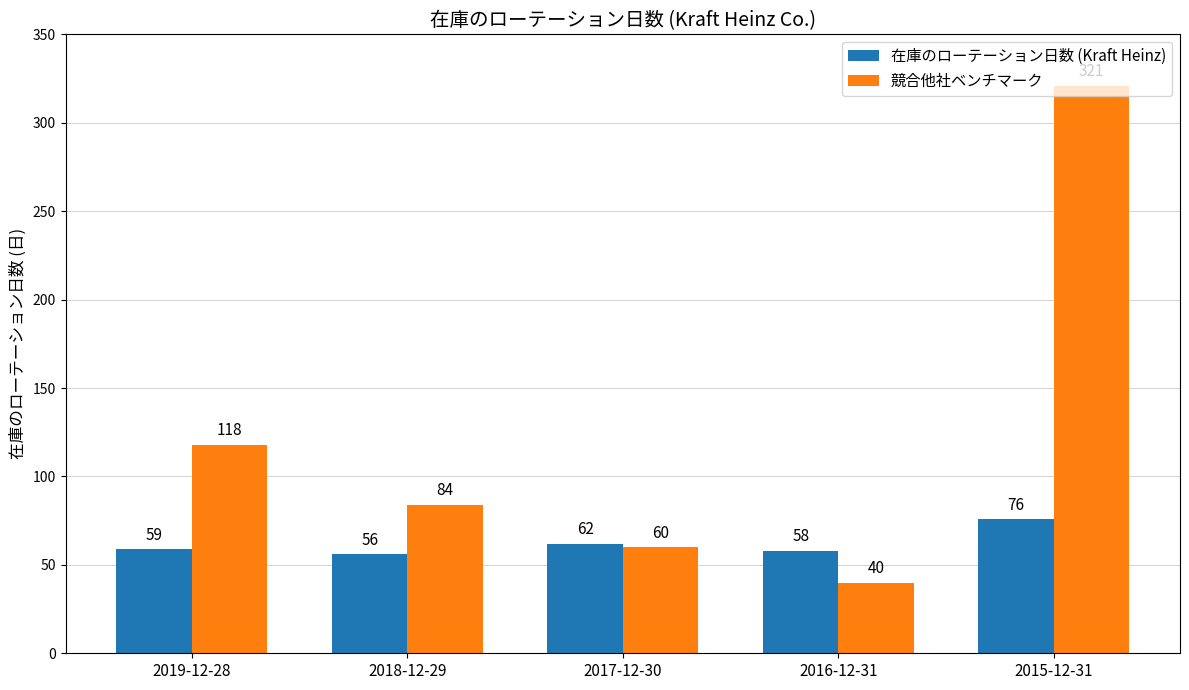

At how many categories does at least one series exceed 40?

5